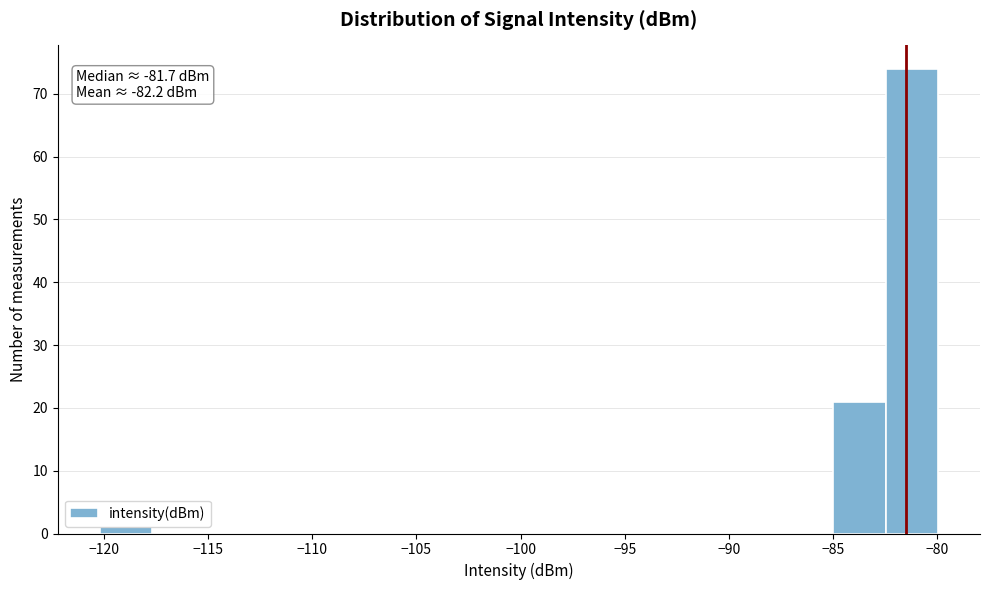

Which range on the x-axis has the tallest bar?

-82.5 to -80.0